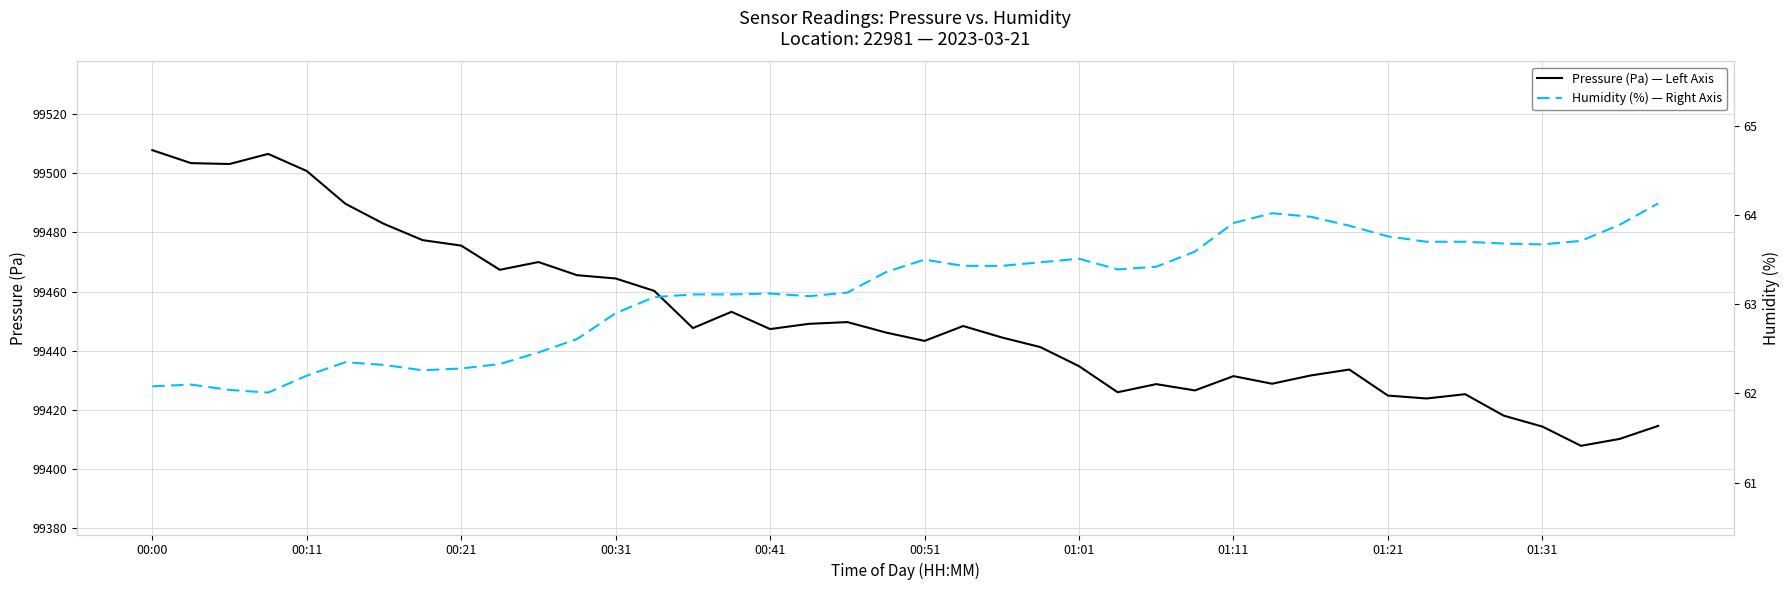

True or false: Pressure (Pa) — Left Axis and Humidity (%) — Right Axis cross at least once.

False